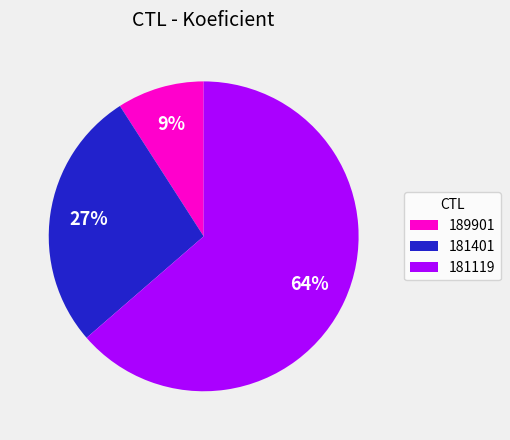

Does any single category account for the majority?

Yes